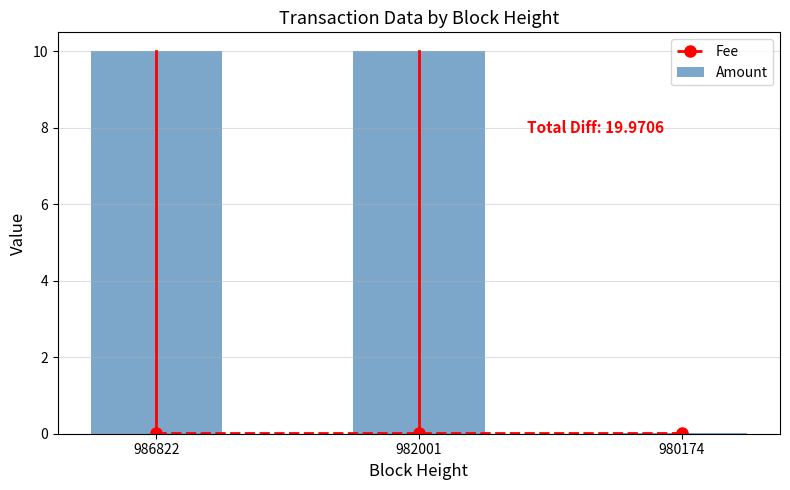

What is the difference between the Amount values at 980174 and 982001?

10.0